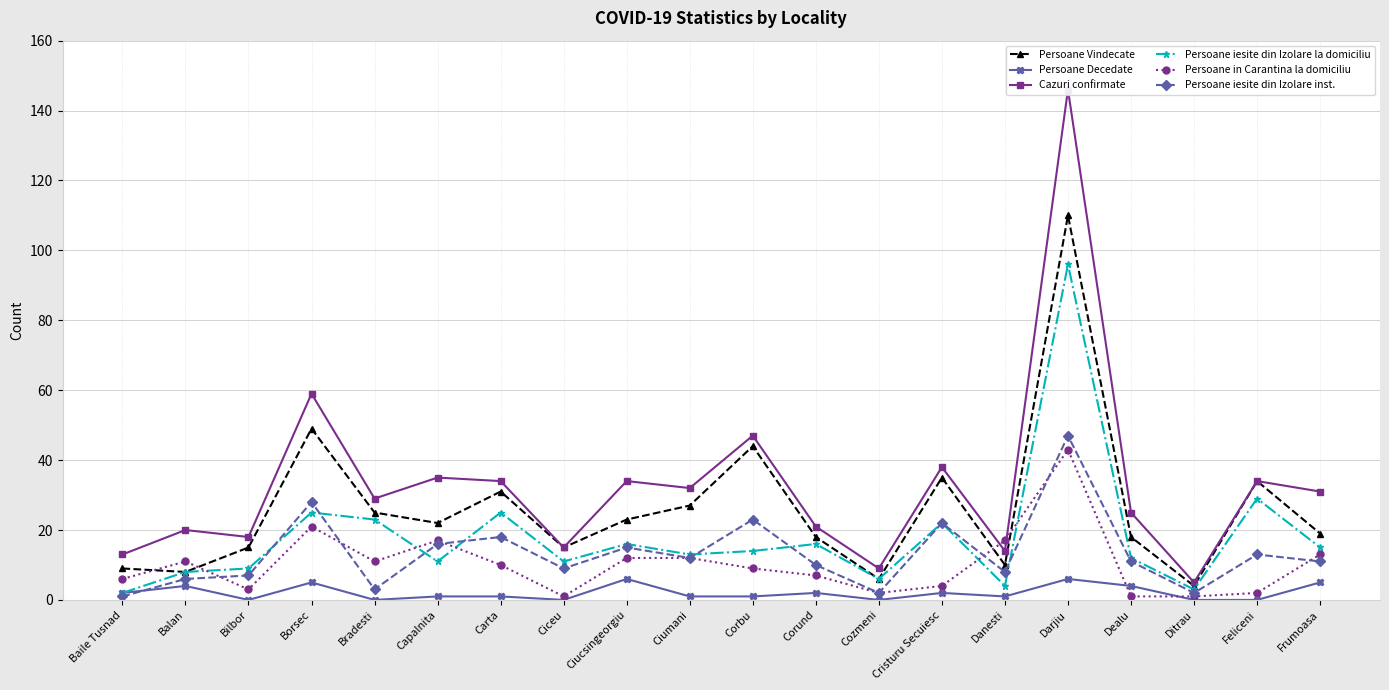

The value of Persoane Decedate at Frumoasa is 2. True or false?

False